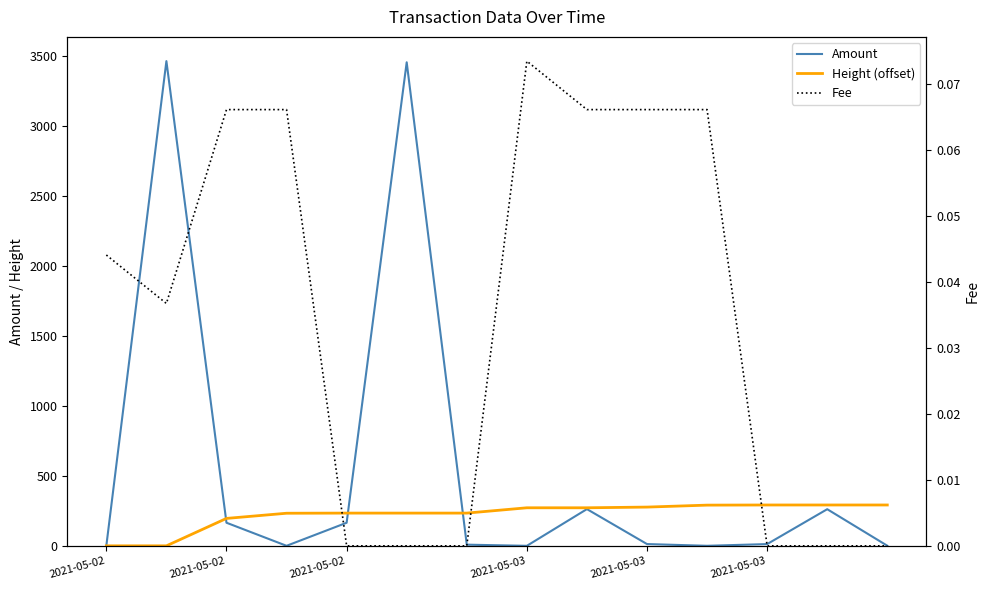

Is the value of Fee at 2021-05-03 greater than the value of Height (offset) at 2021-05-02?

Yes